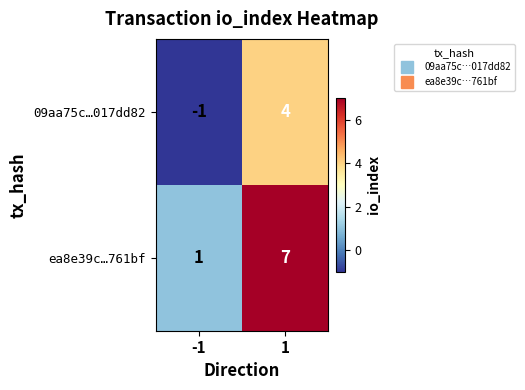

Reading right to left, list all the values displayed in this chart.

09aa75c…017dd82: 1=4	-1=-1
ea8e39c…761bf: 1=7	-1=1